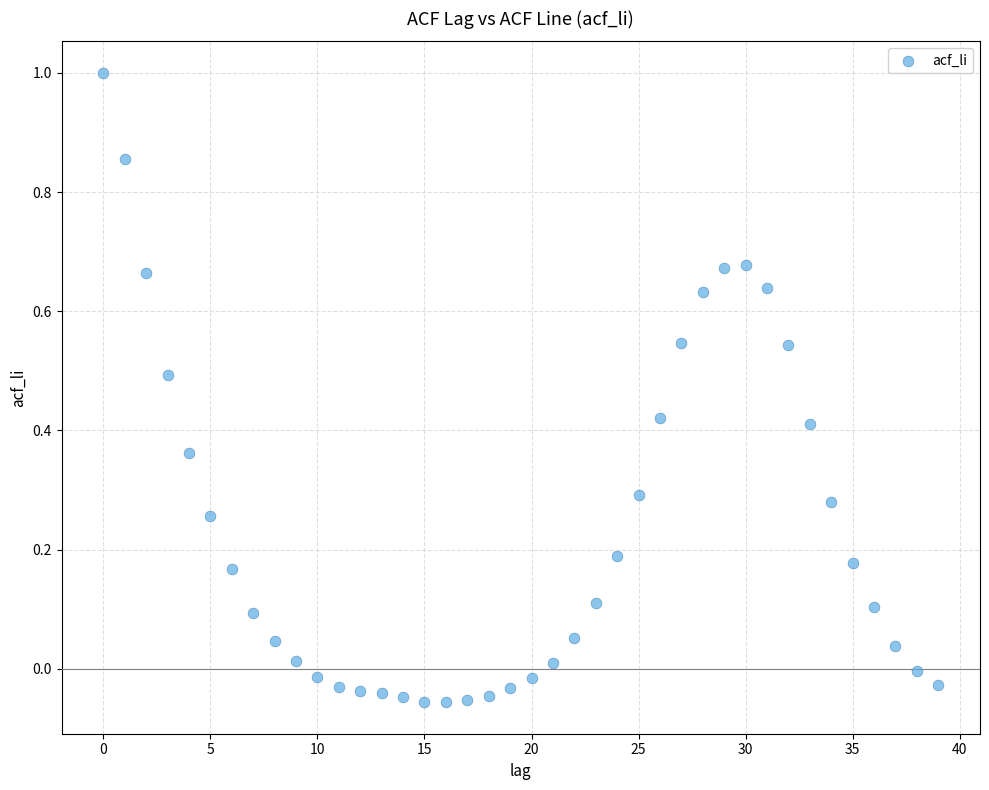

What is the range of Y values (max minus min)?

1.1